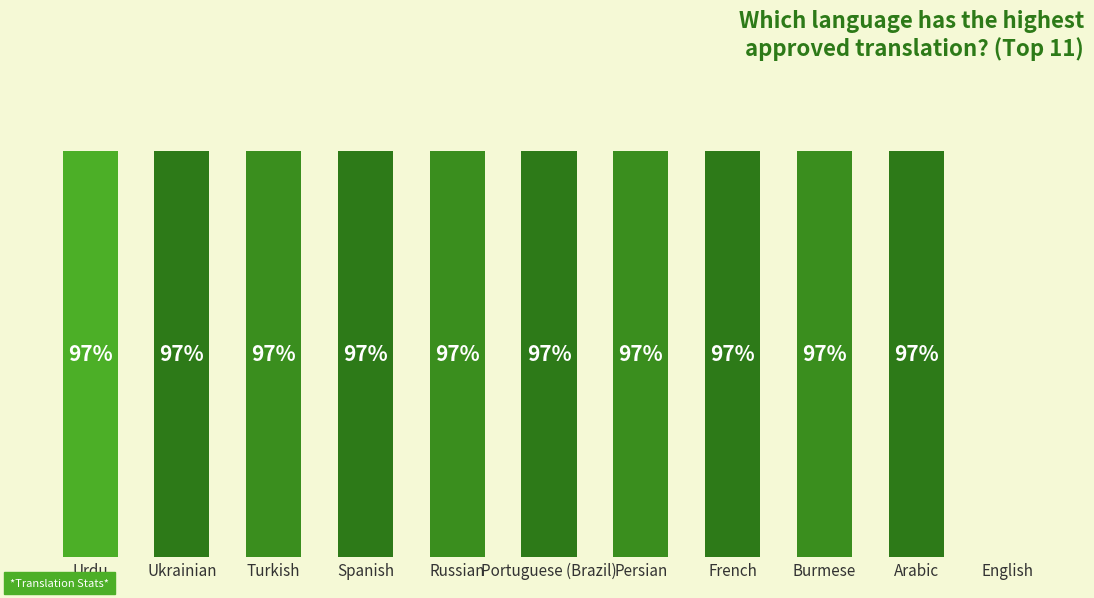

At which label is the value closest to 48?

English